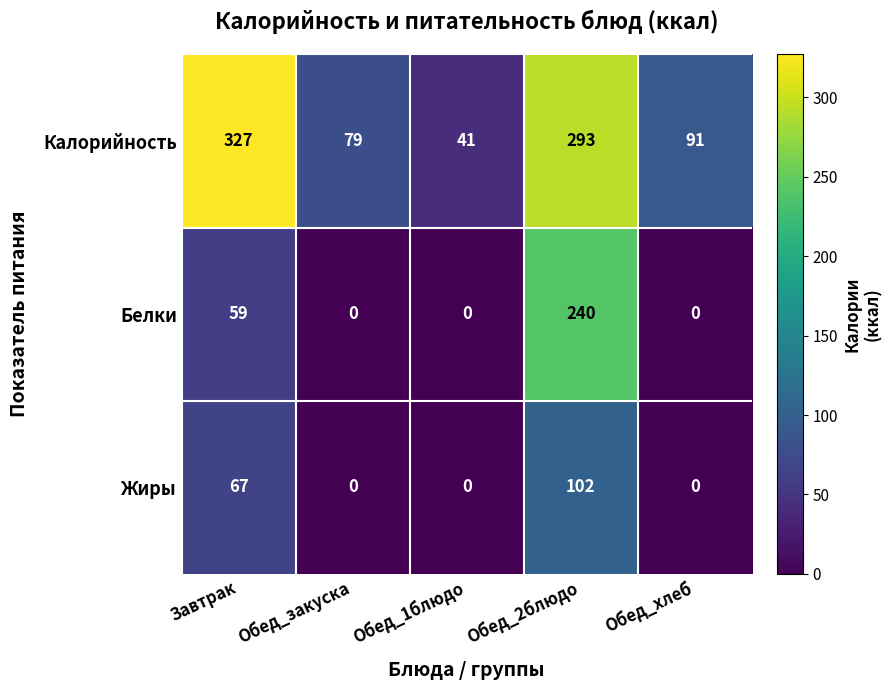

Which series changed the most between Обед_закуска and Обед_1блюдо?

Калорийность